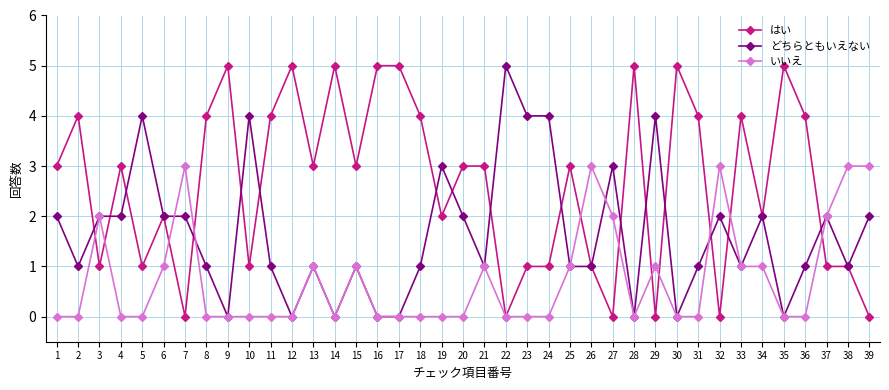

How many categories are shown in the chart?

39